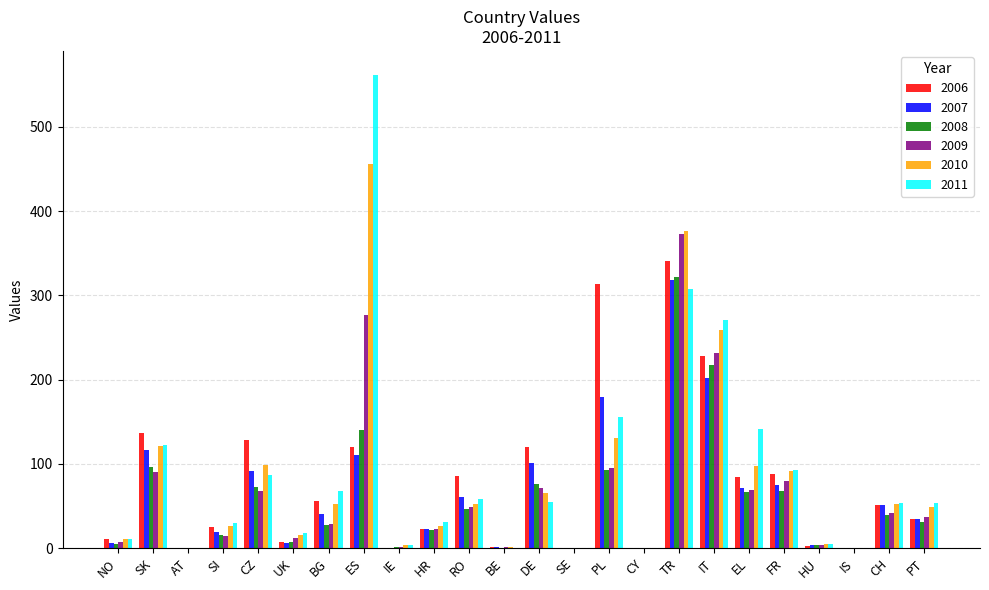

What is the total value across all series at EL?

531.6